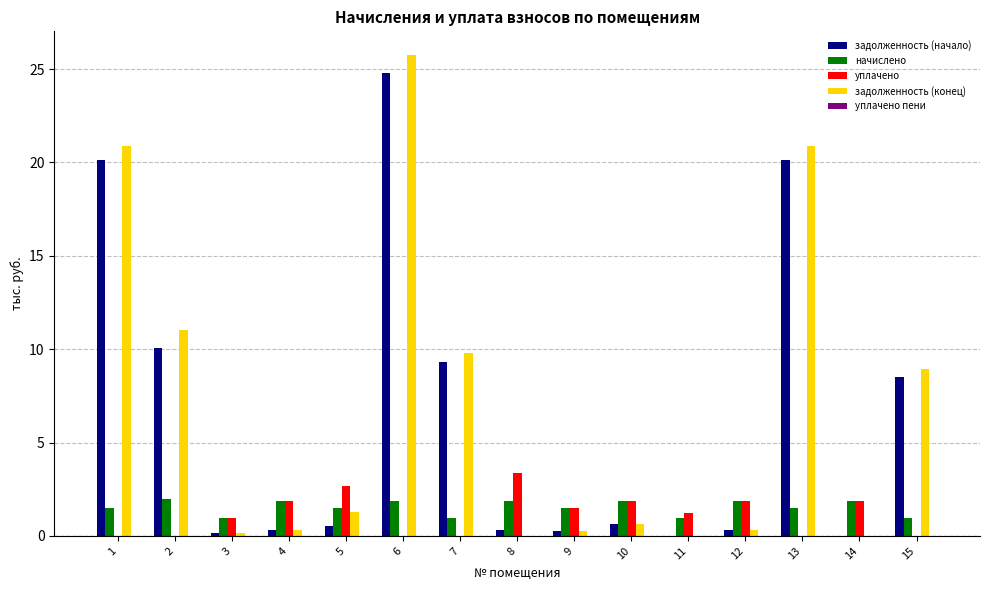

Which series has the largest total across all categories?

задолженность (конец)